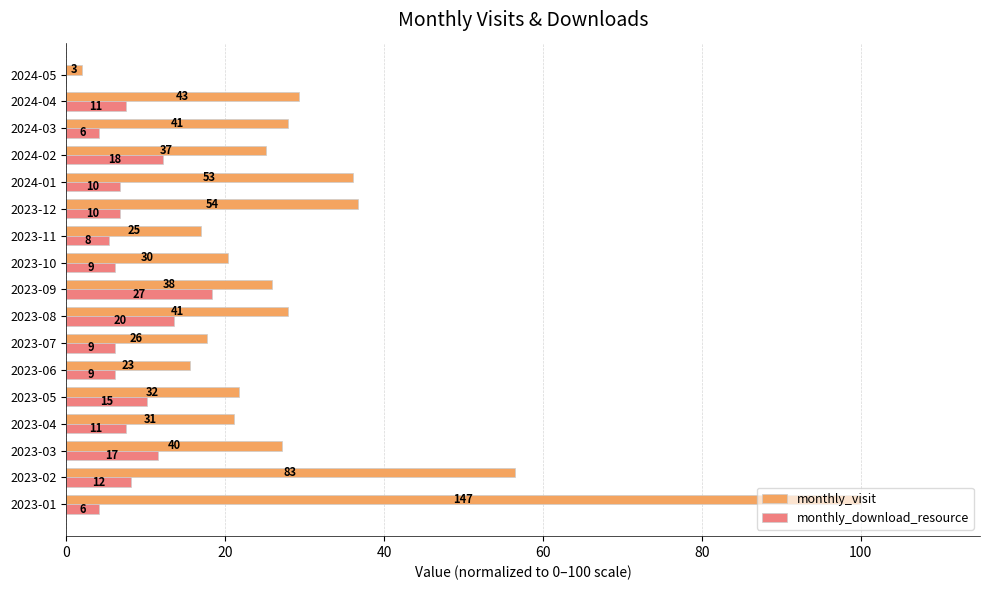

What are all the series names shown in the legend?

monthly_visit, monthly_download_resource